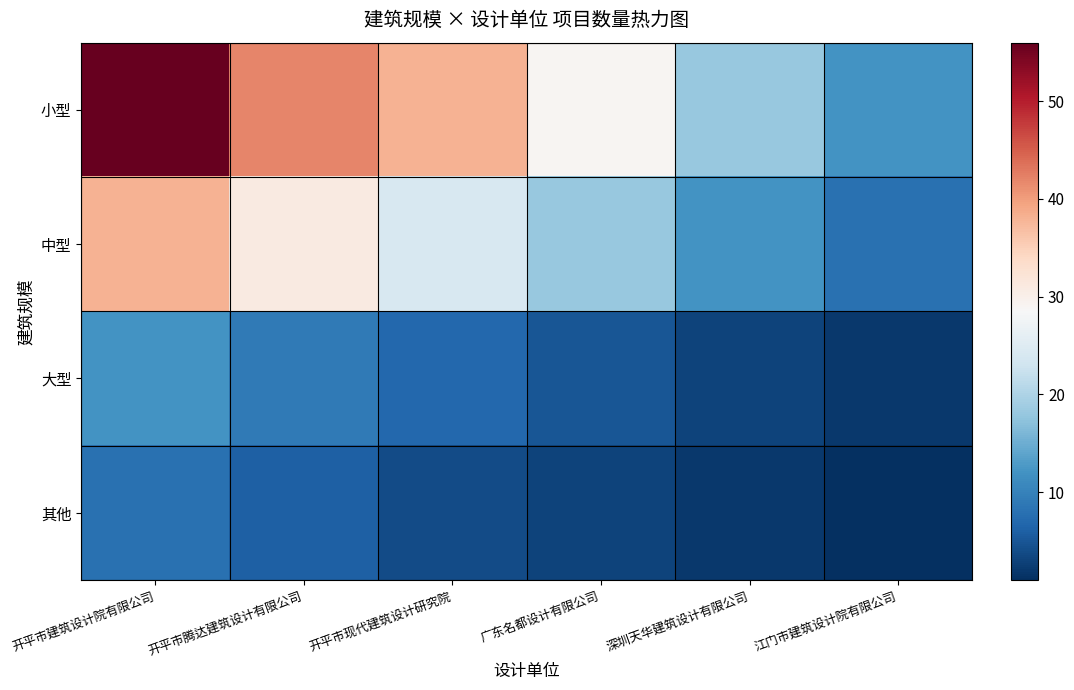

The 中型 series shows 14 at 江门市建筑设计院有限公司. True or false?

False